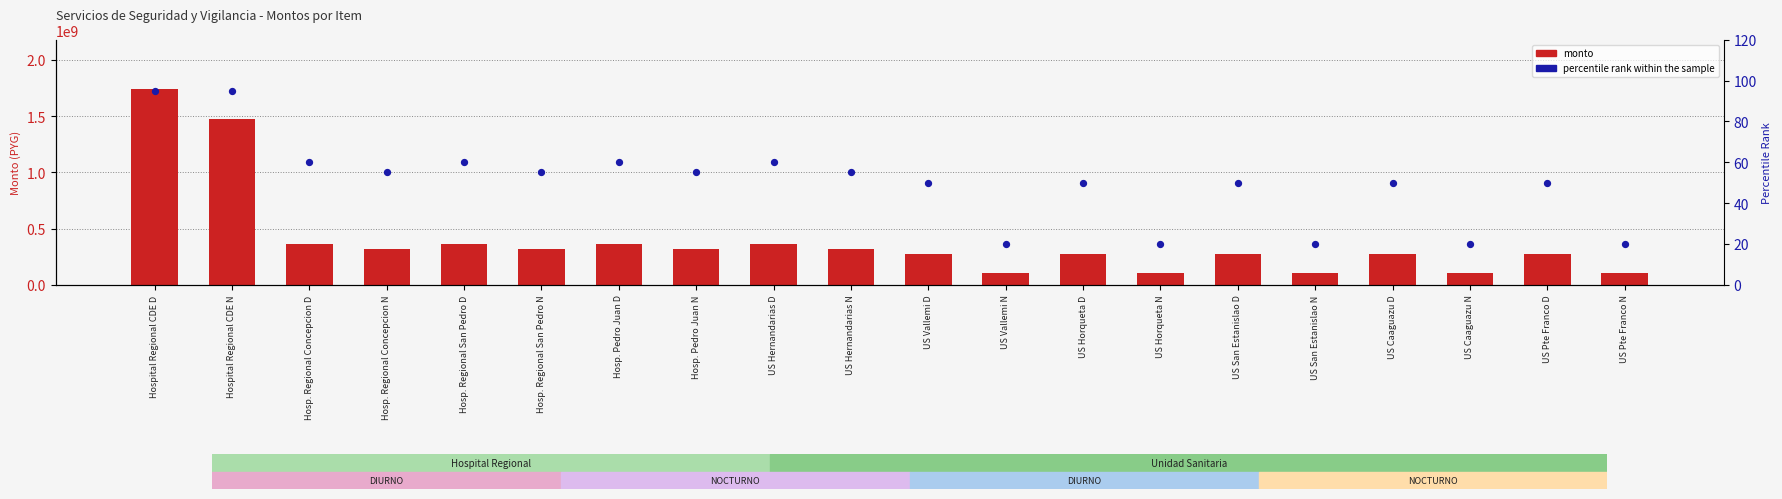

At which category is the sum across all series the highest?

Hospital Regional CDE D